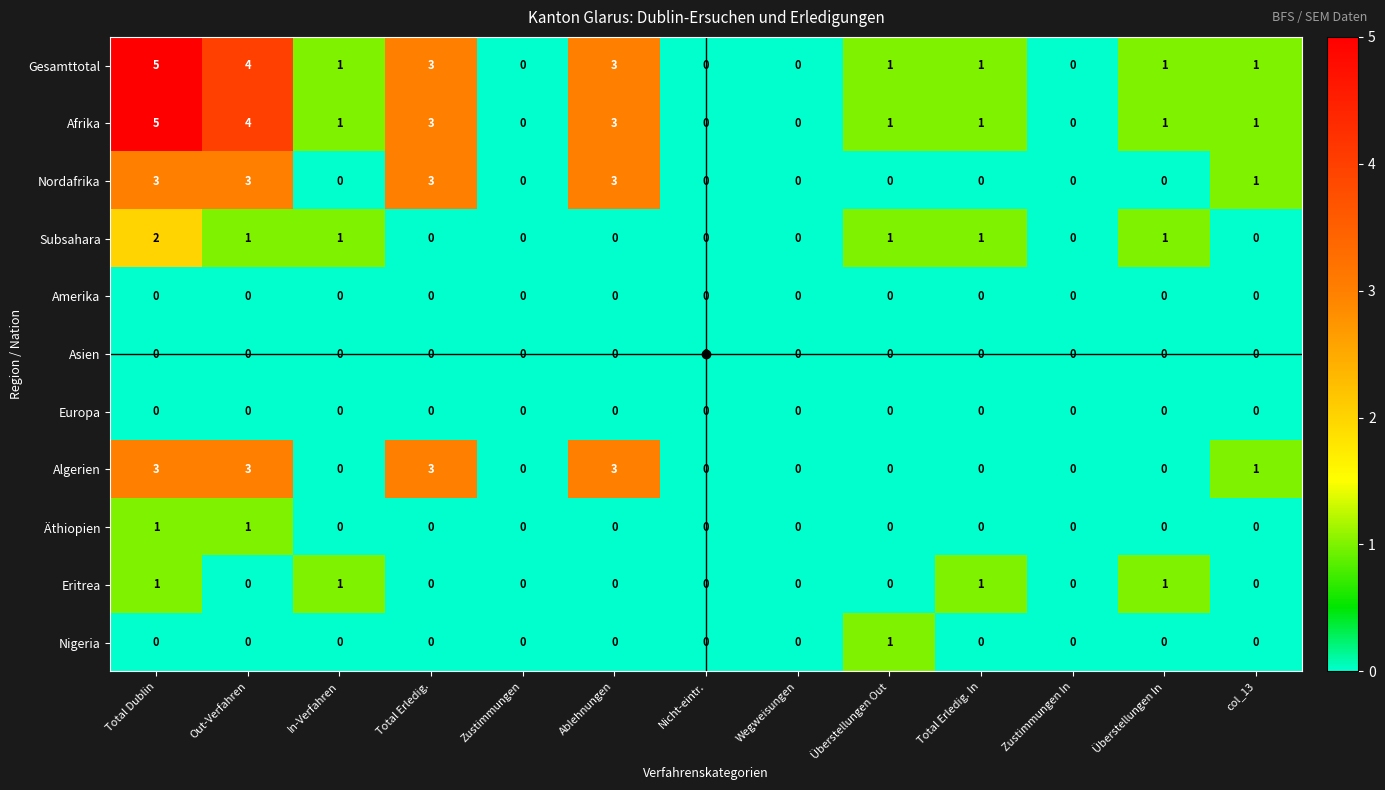

At which category is the sum across all series the highest?

Total Dublin